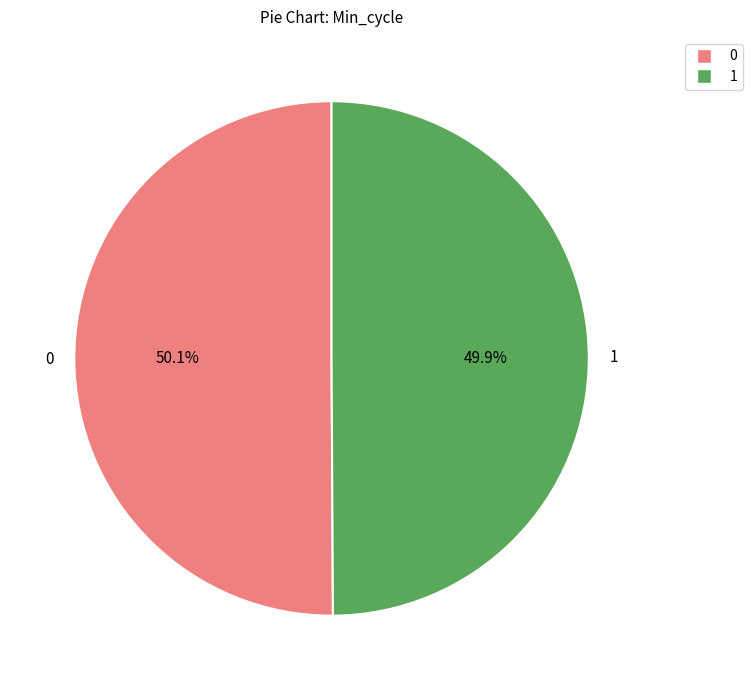

Approximately how many times larger is the value at 0 compared to 1?

1.0